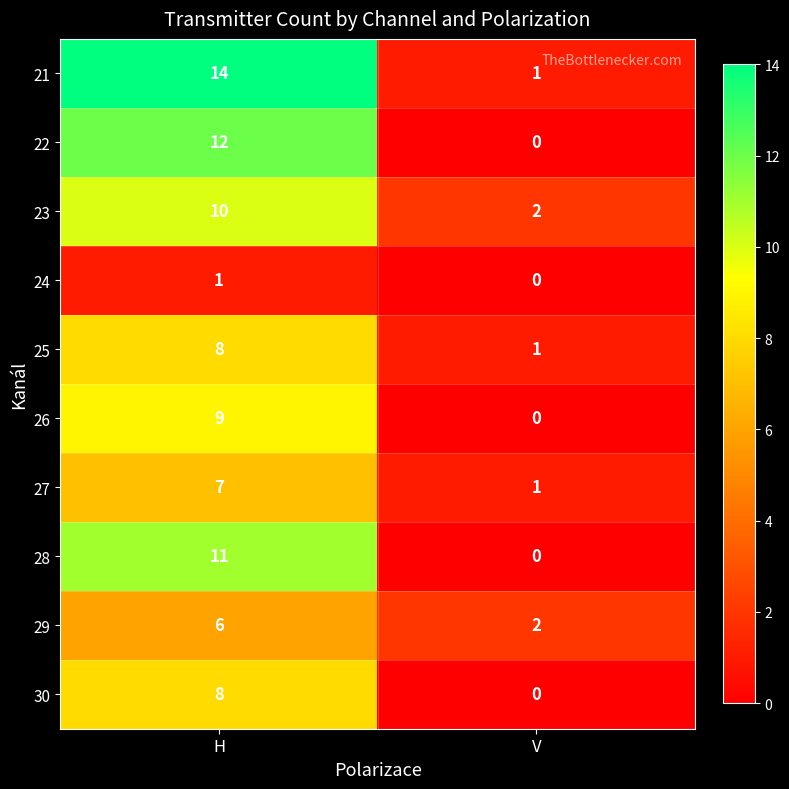

Reading left to right, transcribe all the data shown in this chart.

21: 14	1
22: 12	0
23: 10	2
24: 1	0
25: 8	1
26: 9	0
27: 7	1
28: 11	0
29: 6	2
30: 8	0